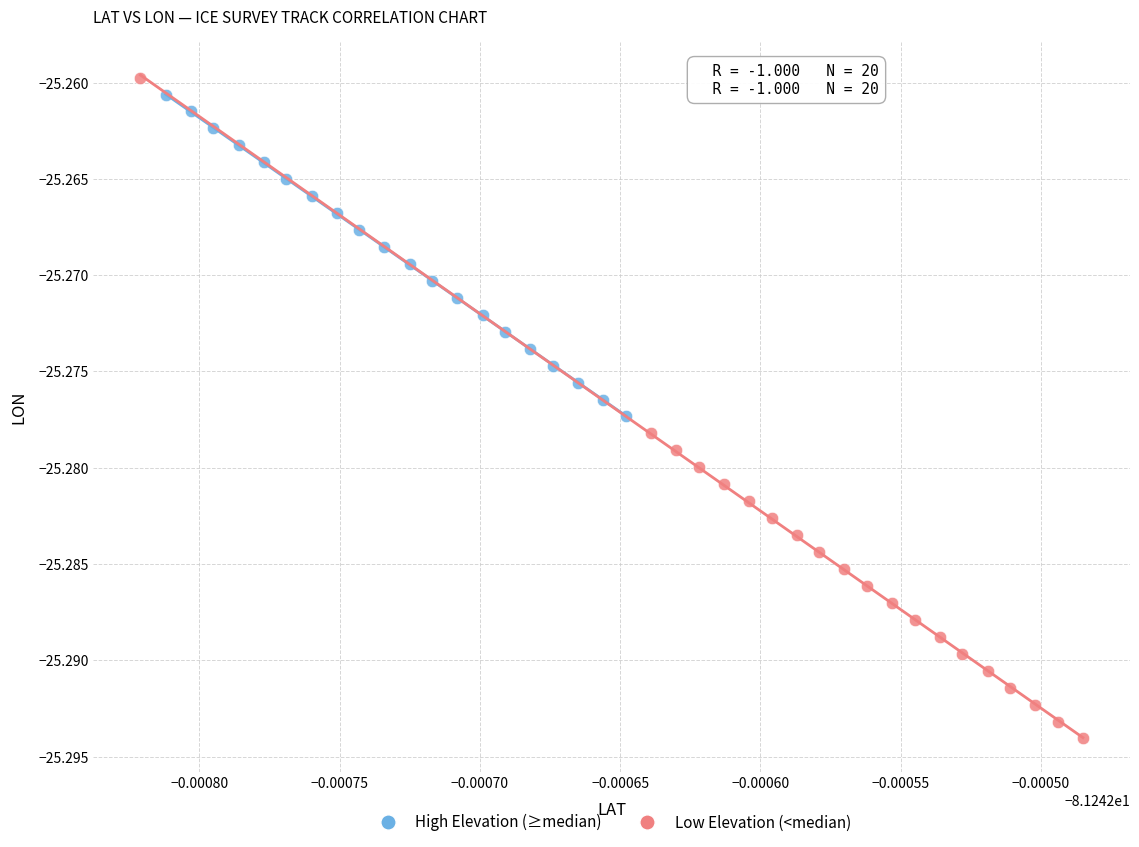

Which series contains the lowest Y value?

Low Elevation (<median)